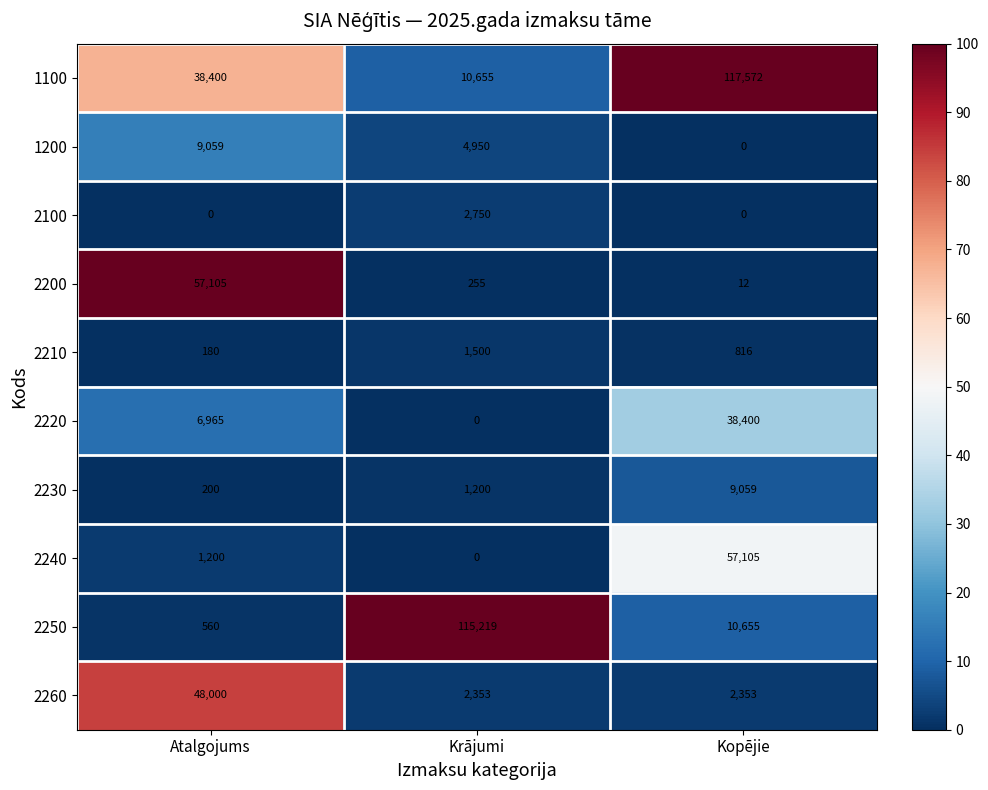

What is the difference between the highest and lowest values at Atalgojums?

57105